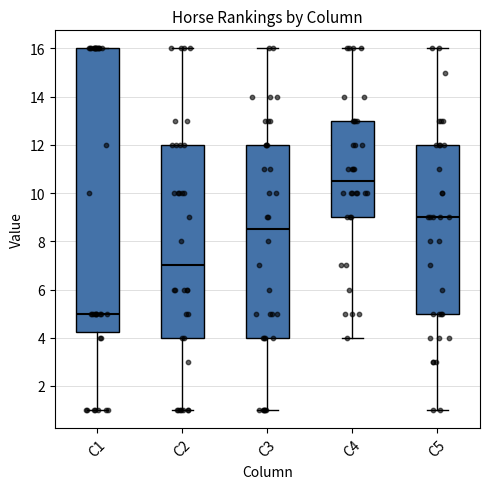

Reading left to right, read every box against the y-axis: the position of its median line, the range the box covers, and the ends of its whiskers. The values are not printed on the chart, so give them approximately, as read against the axis.

C1: median 5.0, box 4.2 to 16.0, whiskers 1.0 to 16.0
C2: median 7.0, box 4.0 to 12.0, whiskers 1.0 to 16.0
C3: median 8.6, box 4.0 to 12.0, whiskers 1.0 to 16.0
C4: median 10.6, box 9.0 to 13.0, whiskers 4.0 to 16.0
C5: median 9.0, box 5.0 to 12.0, whiskers 1.0 to 16.0